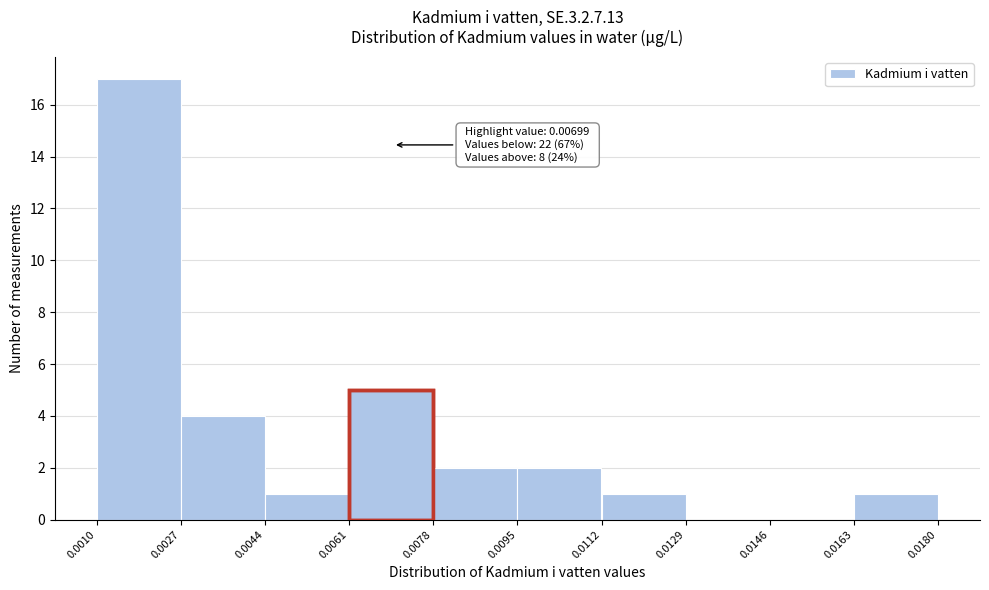

Over which range of the x-axis is the bar tallest?

0.0010 to 0.0027